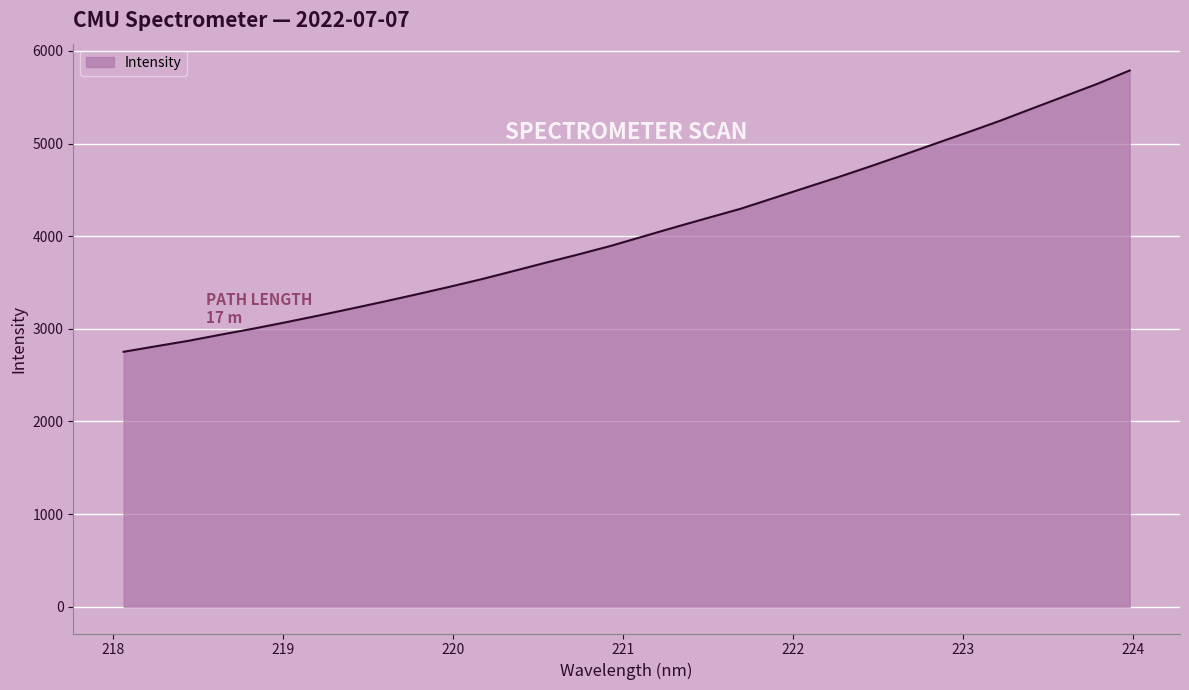

What is the difference between the maximum and minimum values?

3036.6